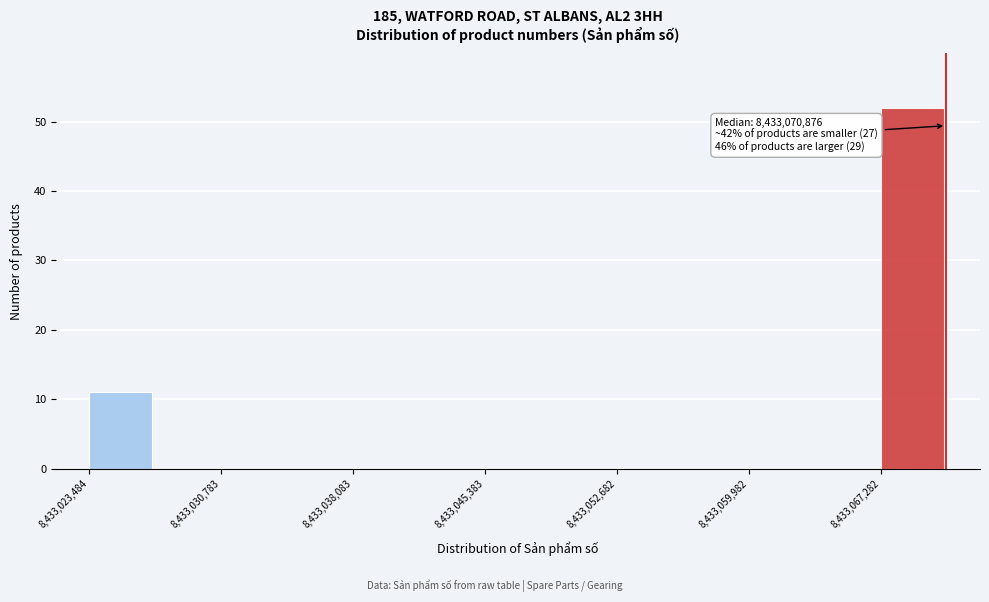

Around what value on the x-axis is the tallest bar? Give the approximate position of its centre, as read against the axis.

8433069000